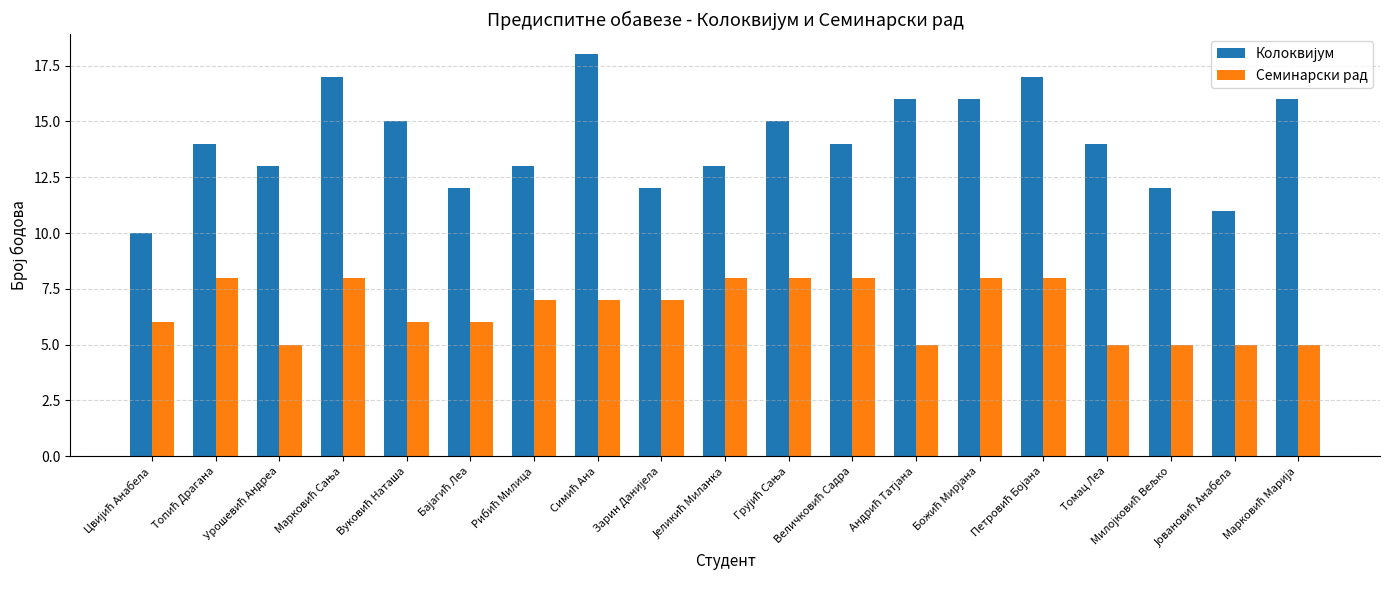

What is the greatest value displayed?

18